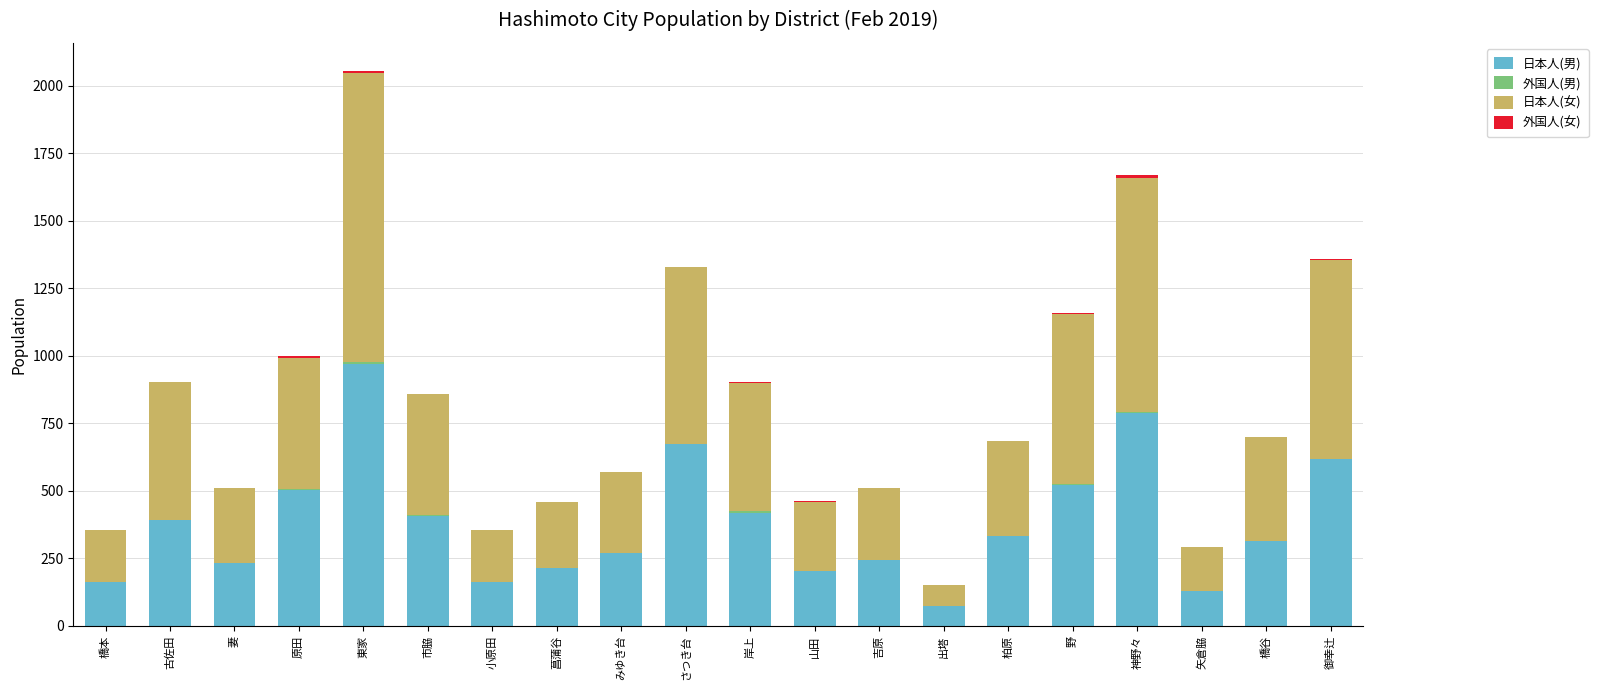

Is it true that 日本人(男) equals 129 at 矢倉脇?

True